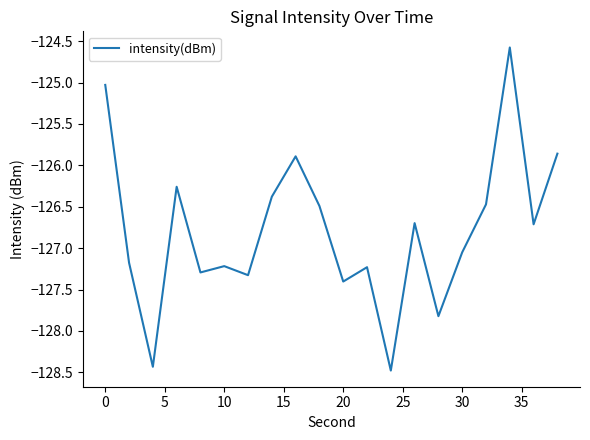

What is the smallest value displayed?

-128.5